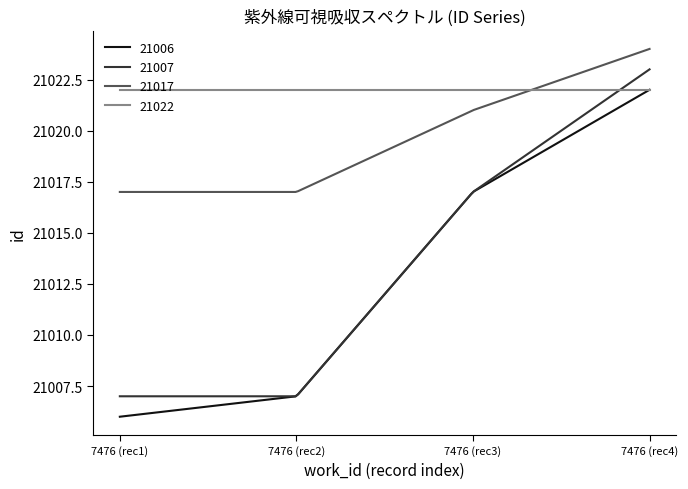

What is the maximum value for 21017?

21024.0